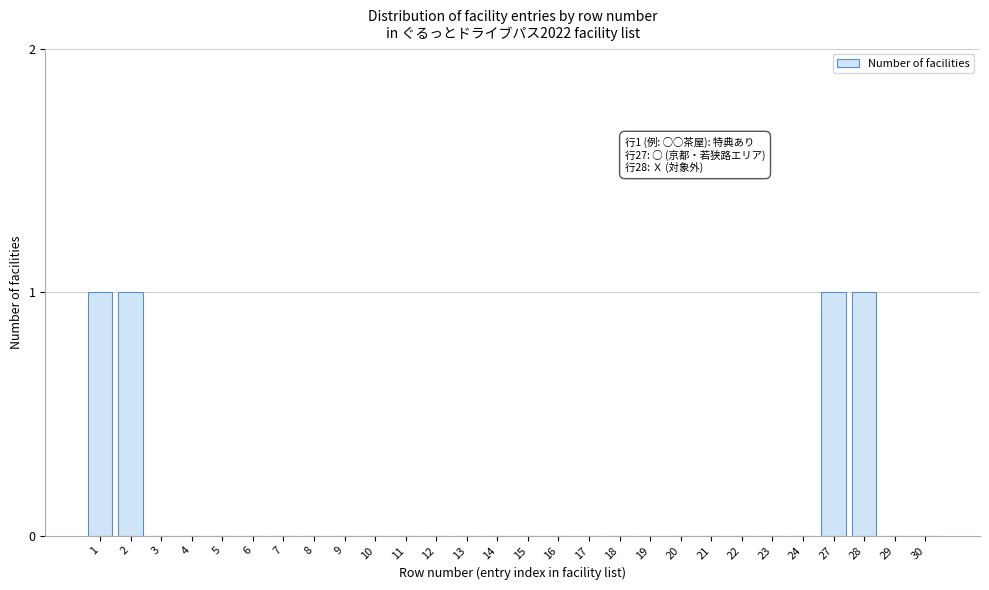

Reading right to left, what are all the values shown in this chart?

30=0	29=0	28=1	27=1	24=0	23=0	22=0	21=0	20=0	19=0	18=0	17=0	16=0	15=0	14=0	13=0	12=0	11=0	10=0	9=0	8=0	7=0	6=0	5=0	4=0	3=0	2=1	1=1